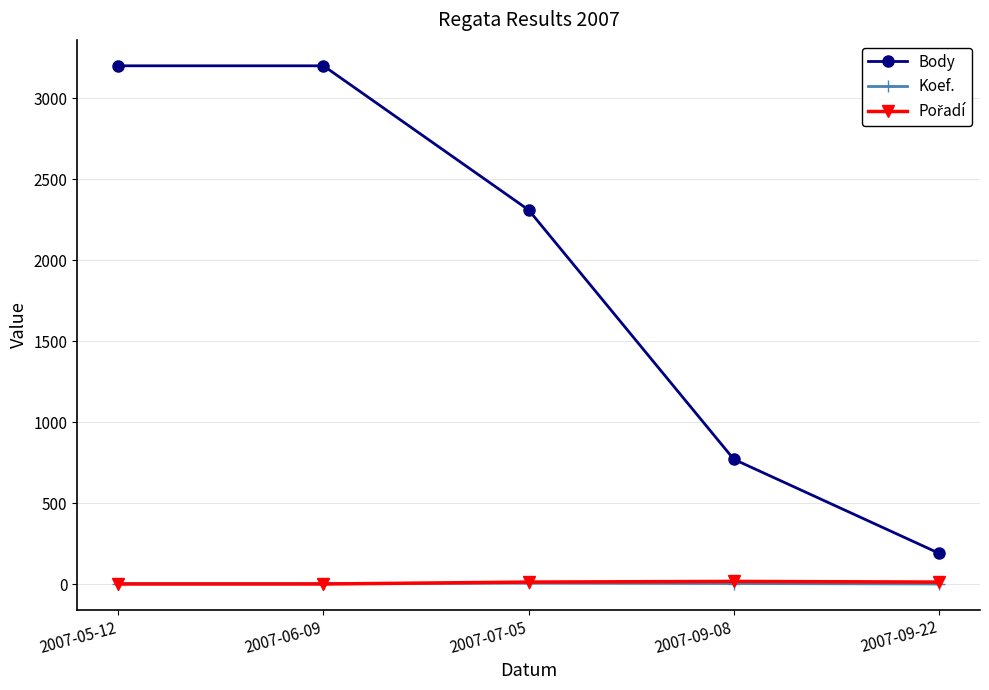

What is the difference between the highest and lowest values at 2007-09-22?

190